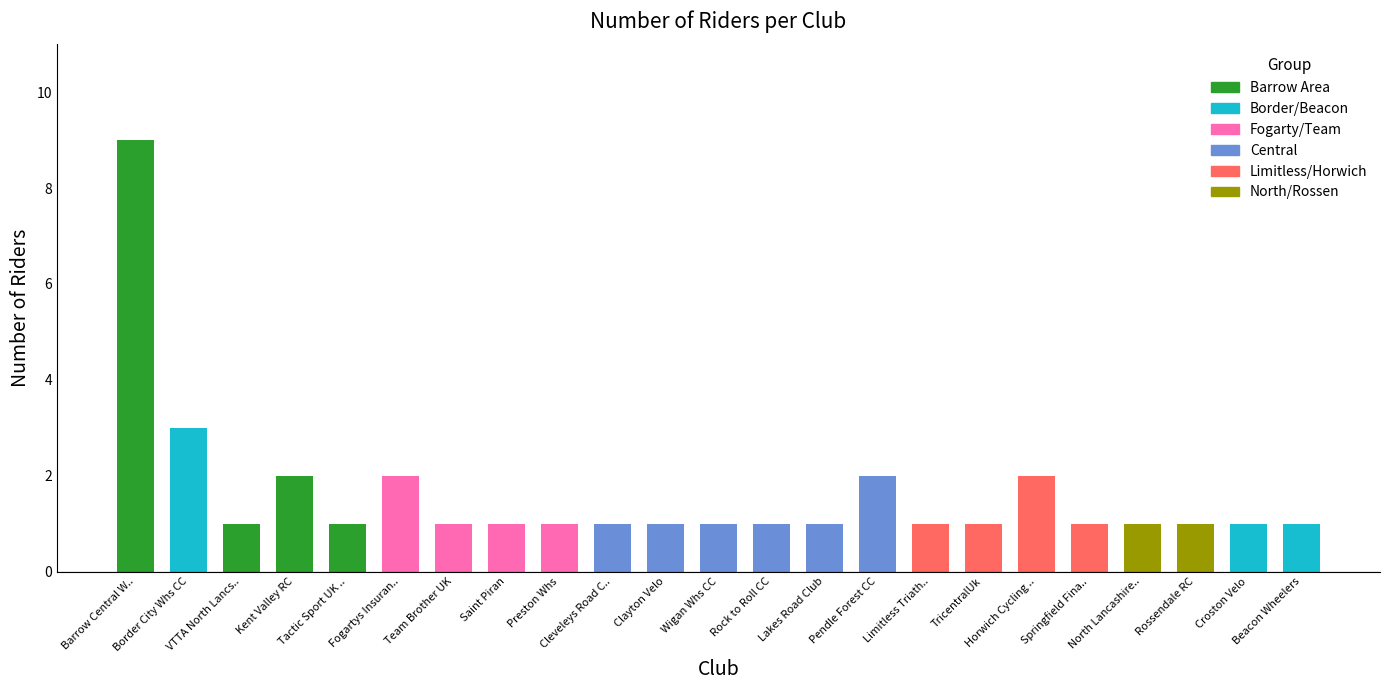

What is the greatest value displayed?

9